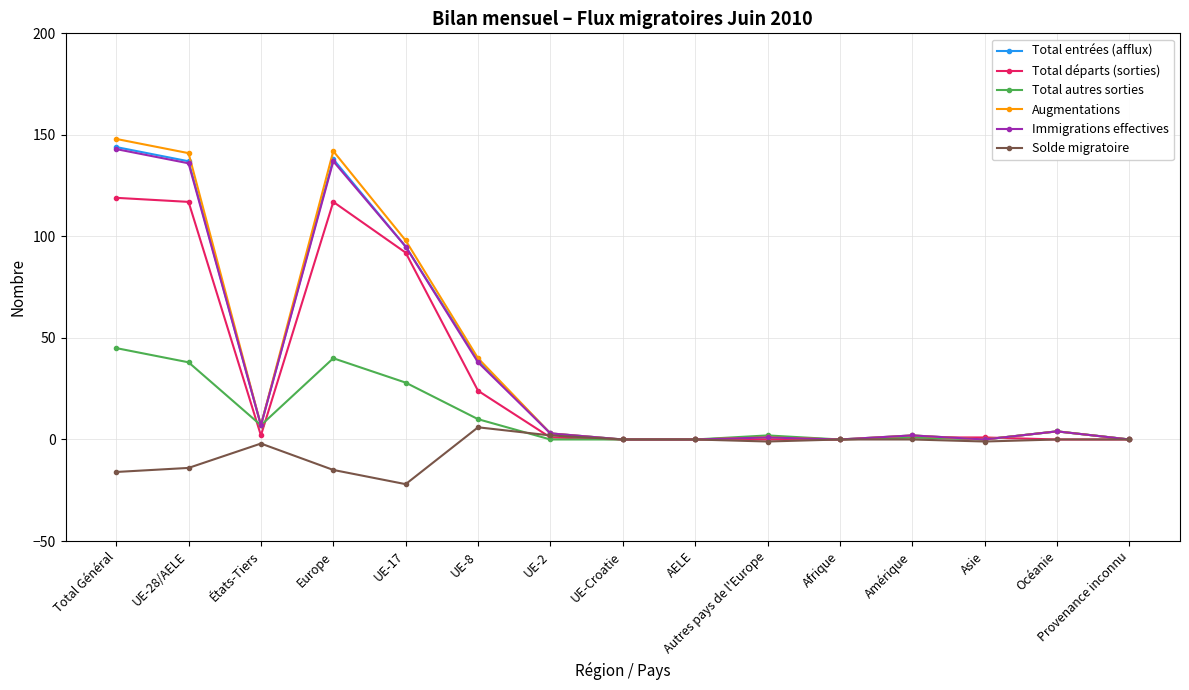

Where is Immigrations effectives nearest to the value 71?

UE-17